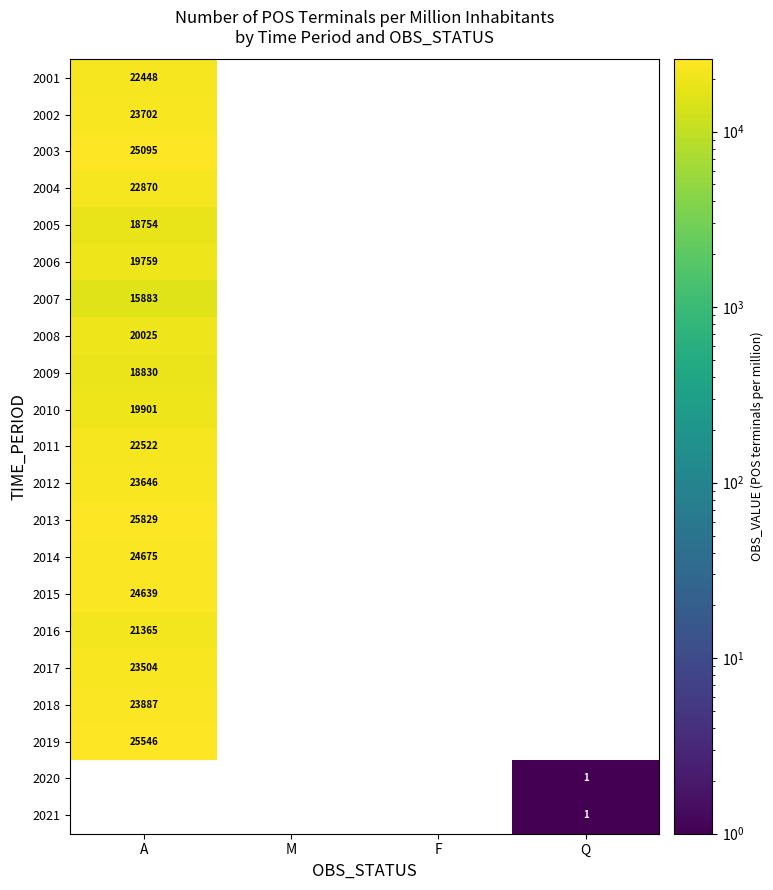

How many categories are shown in the chart?

4